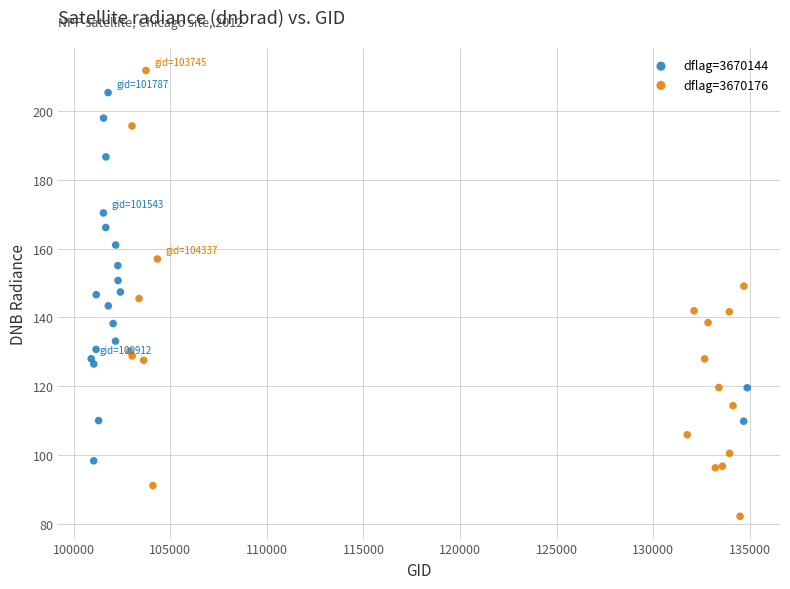

Which series contains the highest Y value?

dflag=3670176